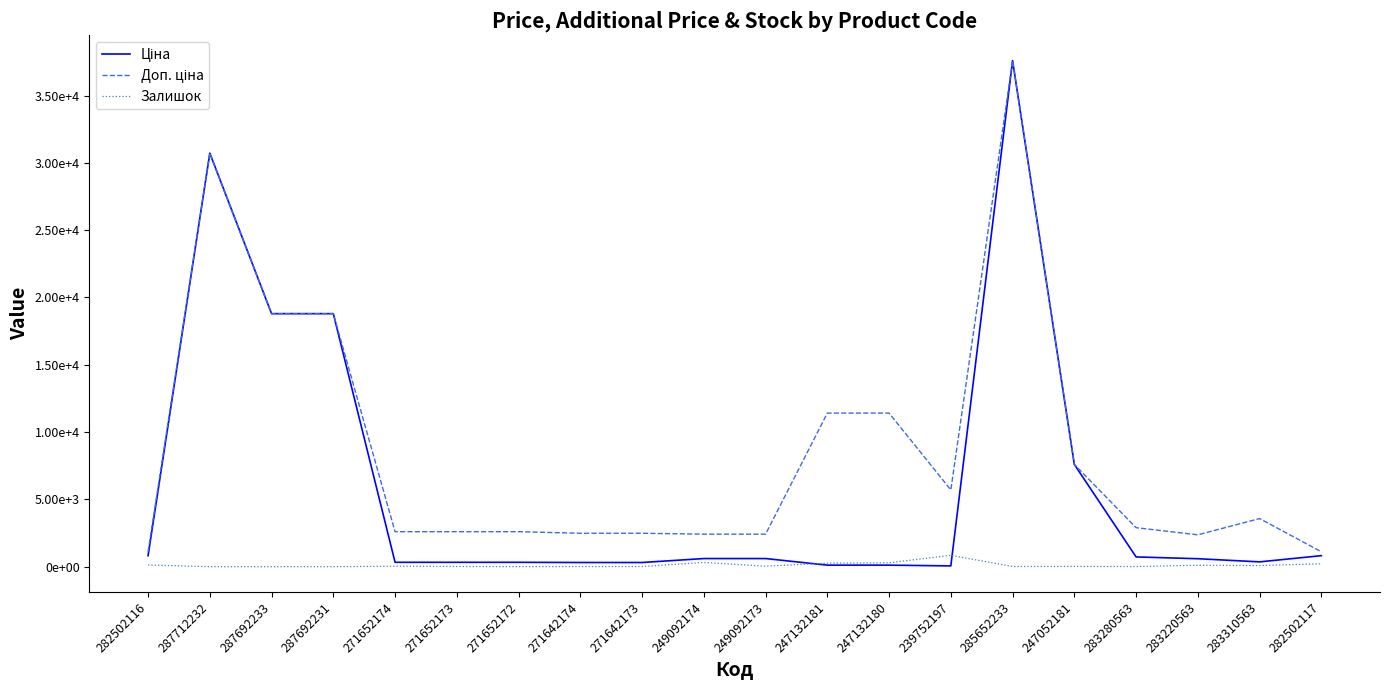

True or false: Залишок and Доп. ціна cross at least once.

False